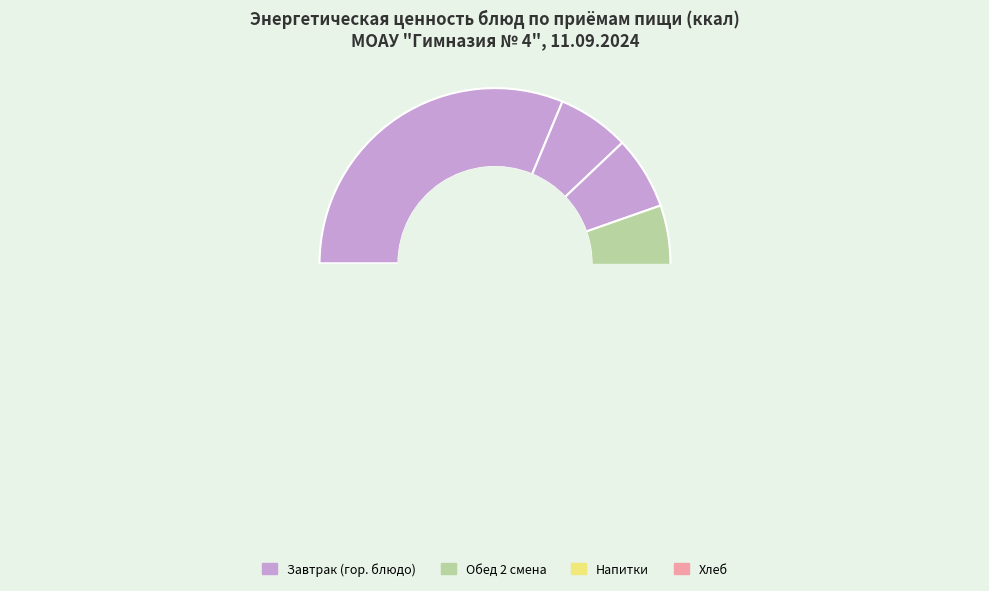

Do Обед 2 смена (ккал) and Завтрак (ккал) together represent more than half of the pie?

Yes